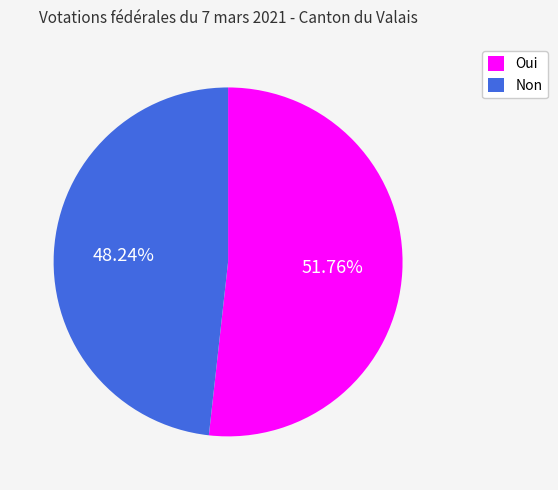

Is it true that Oui is 38% of the pie?

False